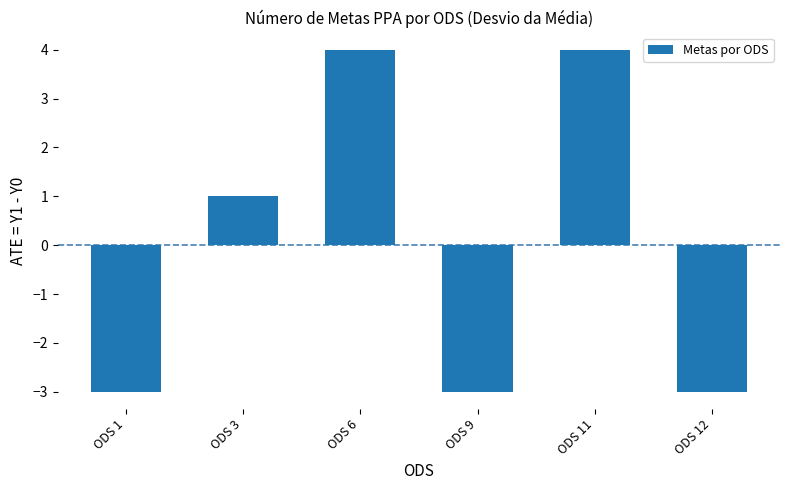

What is the greatest value displayed?

4